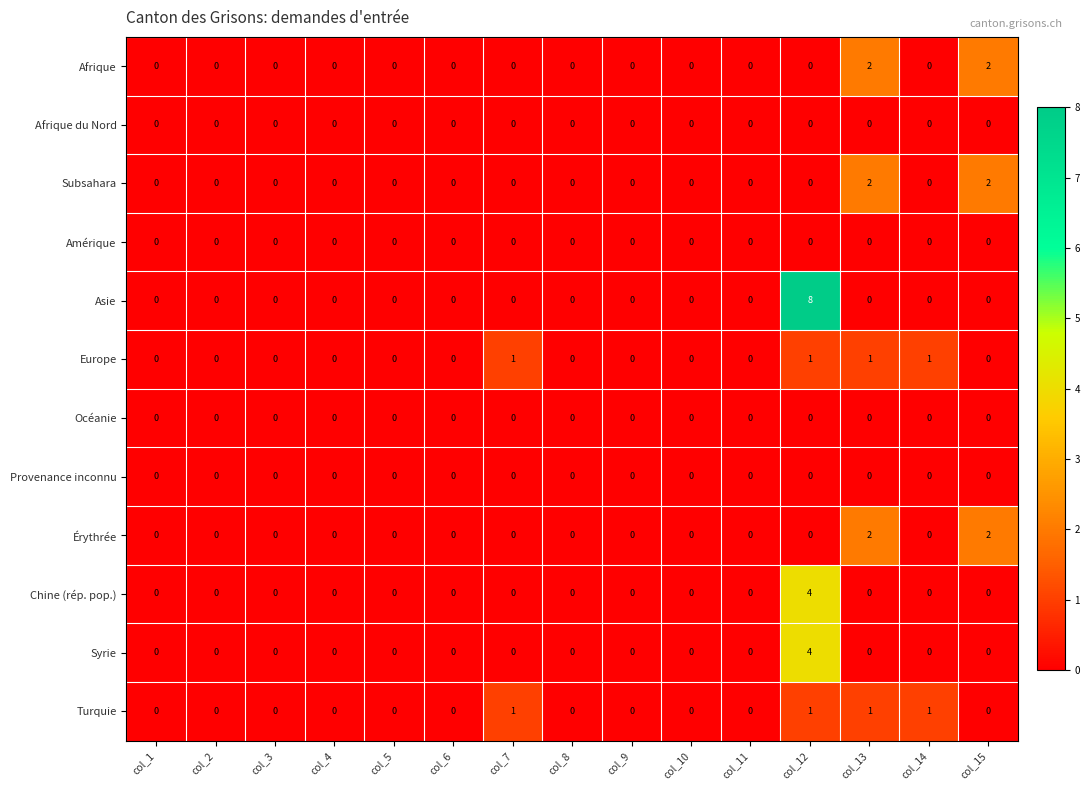

What is the spread (max minus min) of values at col_12?

8